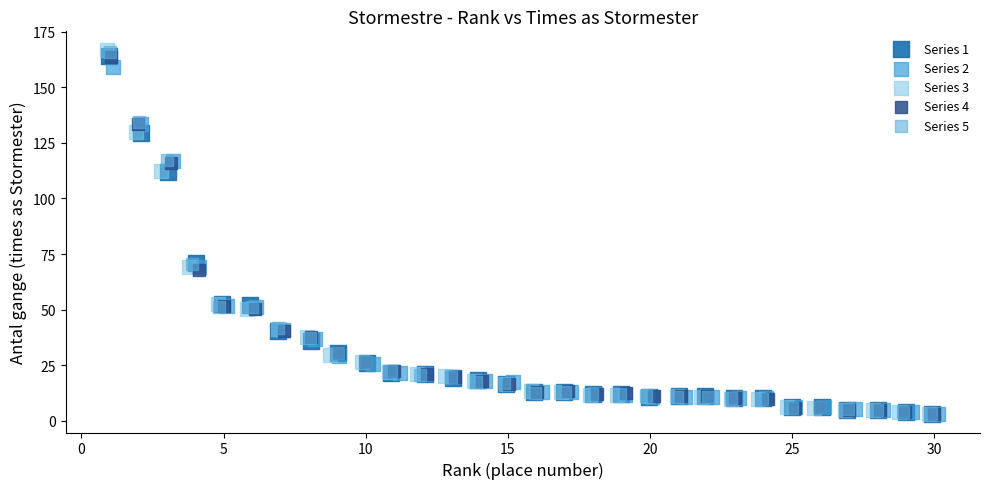

Which series has the widest spread of Y values?

Series 3